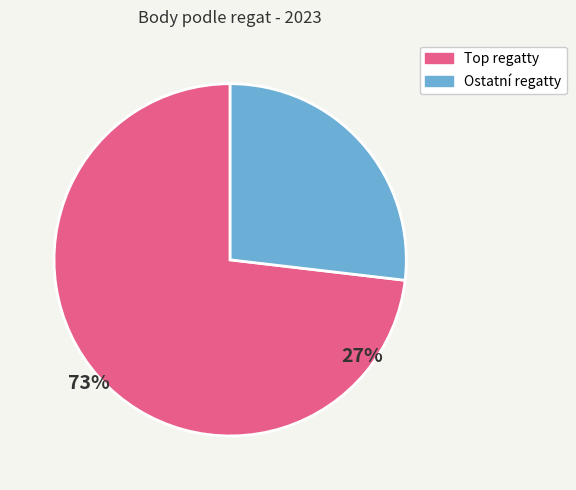

Which category accounts for the majority?

Top regatty